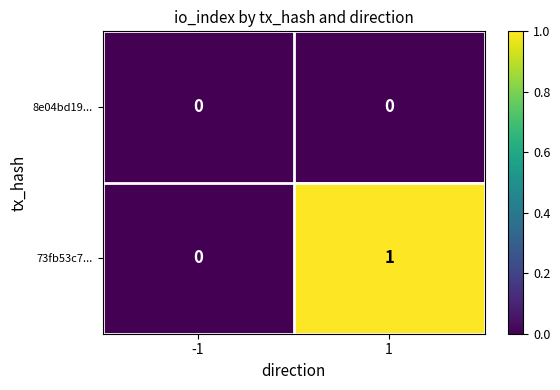

Rank the series at -1 from highest to lowest value.

8e04bd19..., 73fb53c7...